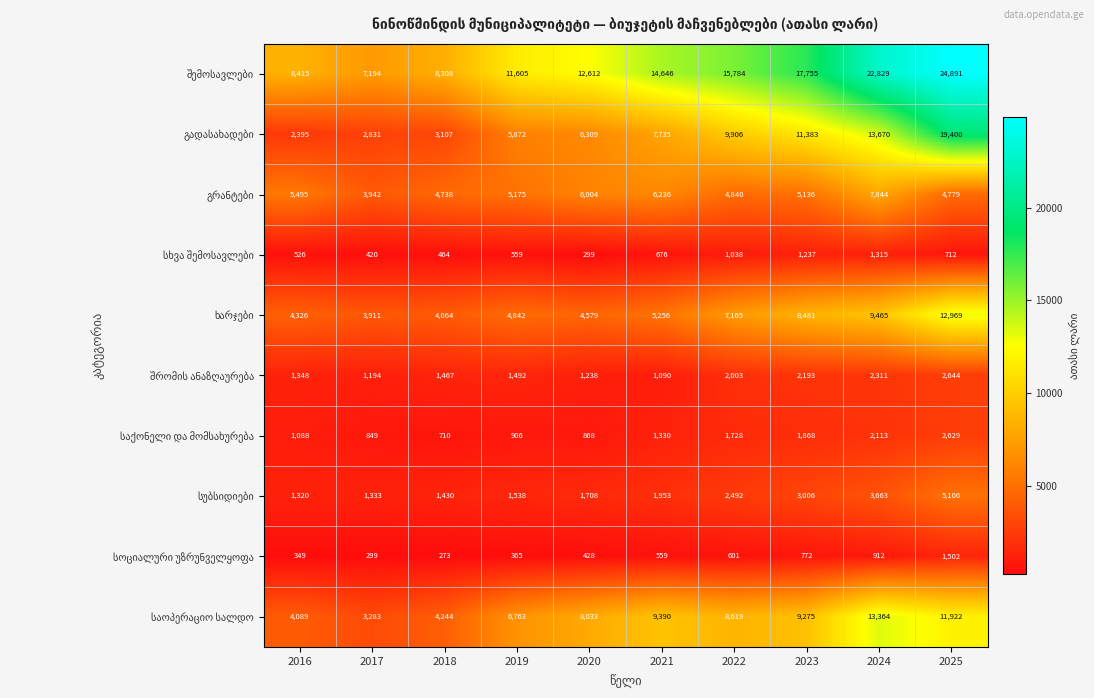

What is the spread (max minus min) of values at 2018?

8035